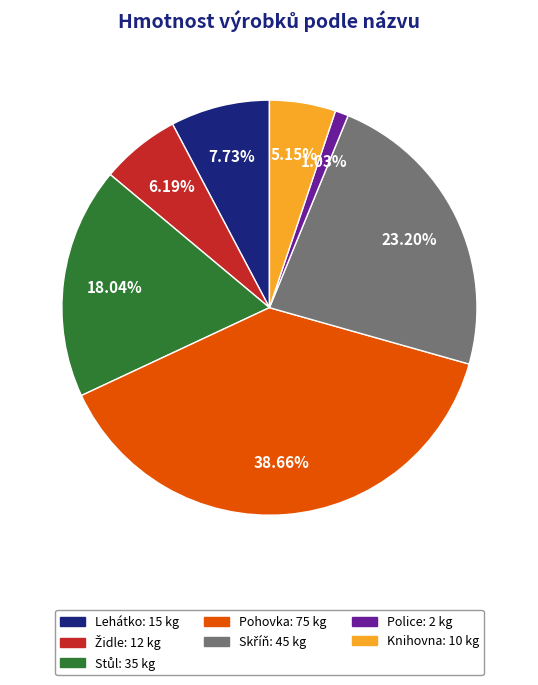

True or false: Lehátko accounts for 16% of the total.

False